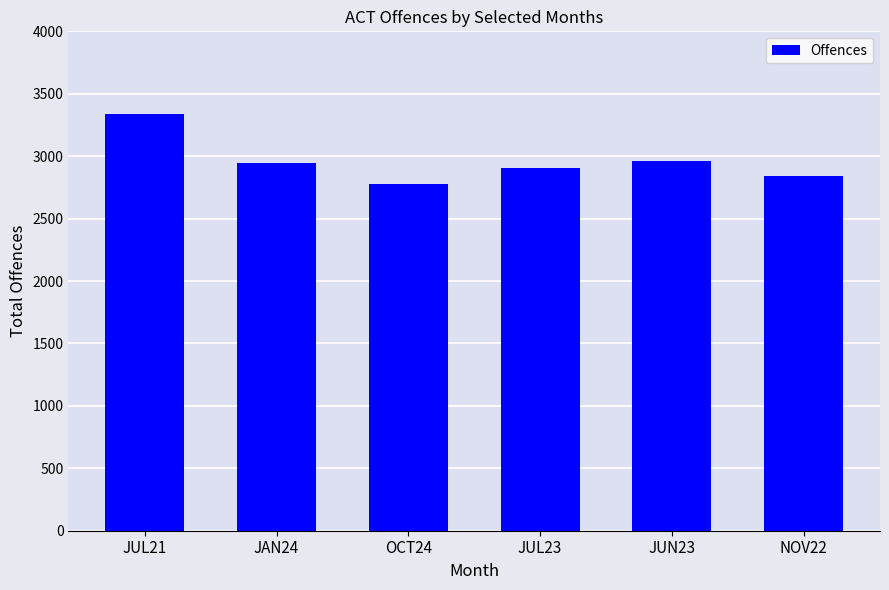

What is the change in value from OCT24 to NOV22?

+67